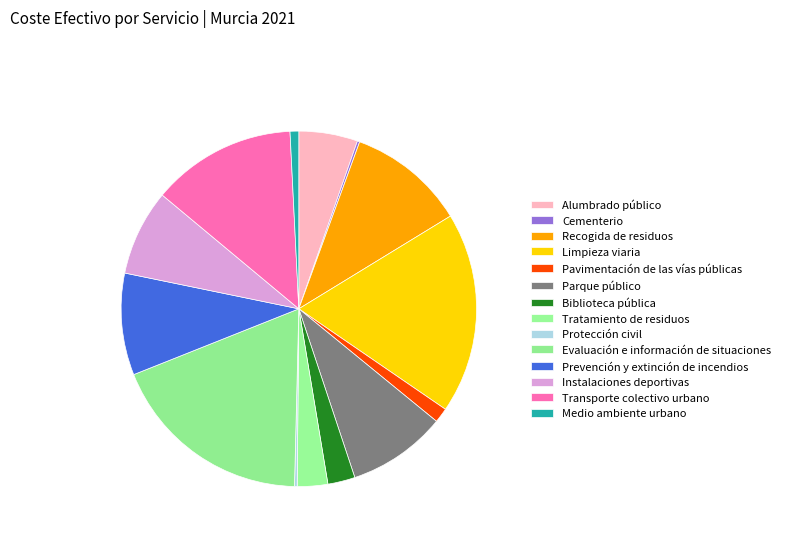

Is Parque público the majority of the pie?

No